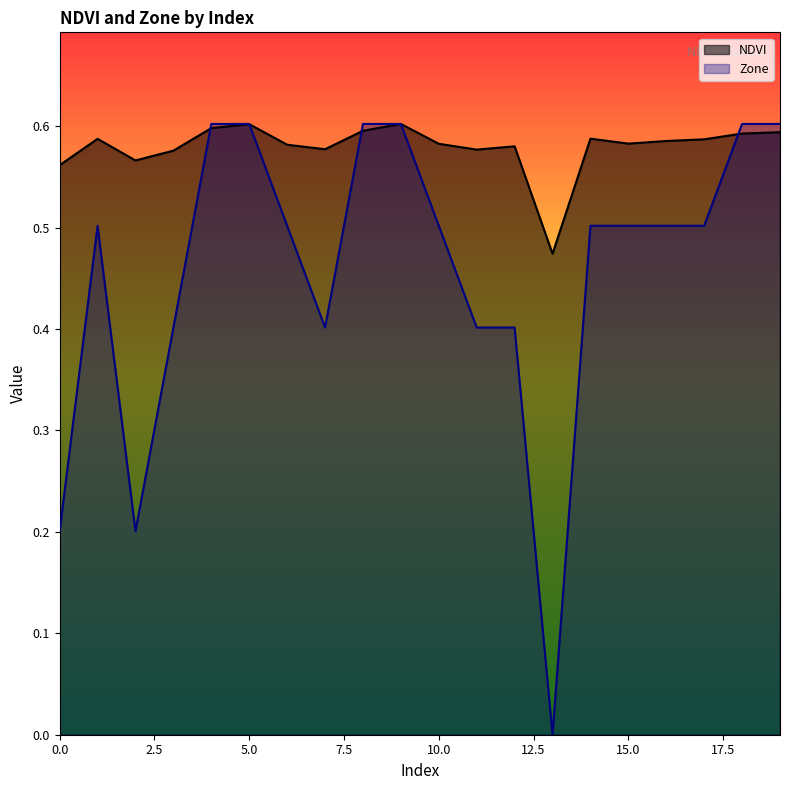

What is the difference between the maximum and minimum values in the Zone series?

0.6